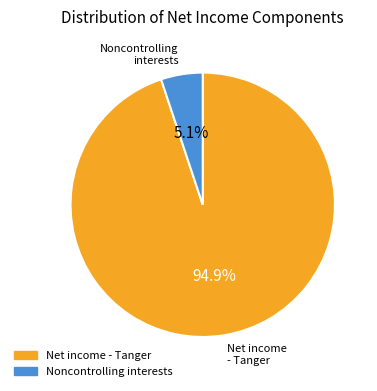

Is there any slice that represents more than half of the pie?

Yes